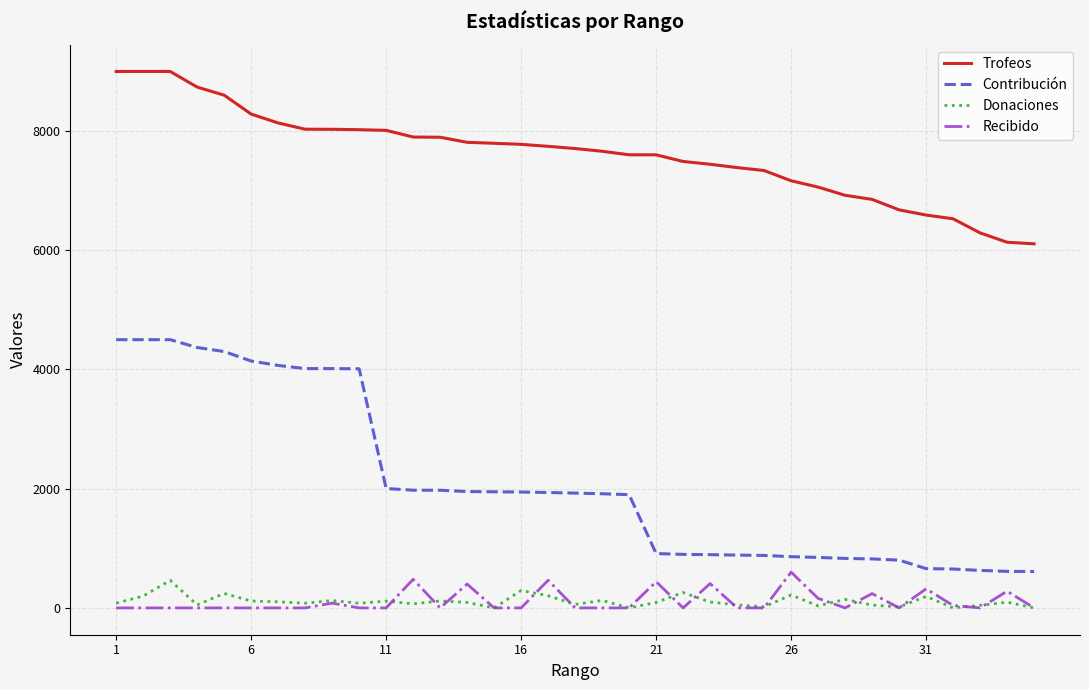

Does the chart display data point markers on the line(s)?

No